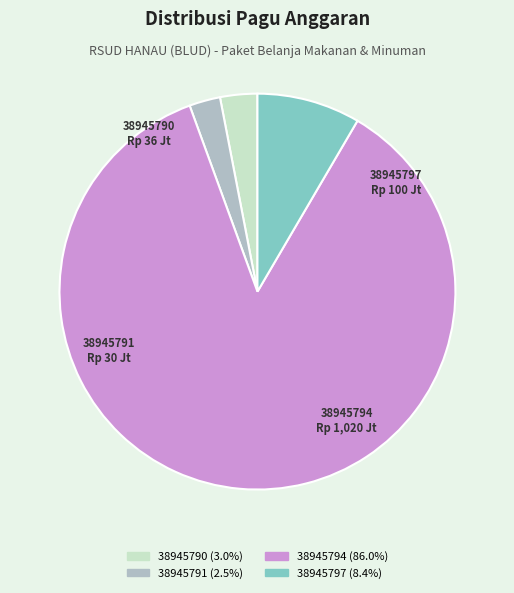

Approximately how many times larger is the value at 38945794 compared to 38945797?

10.2